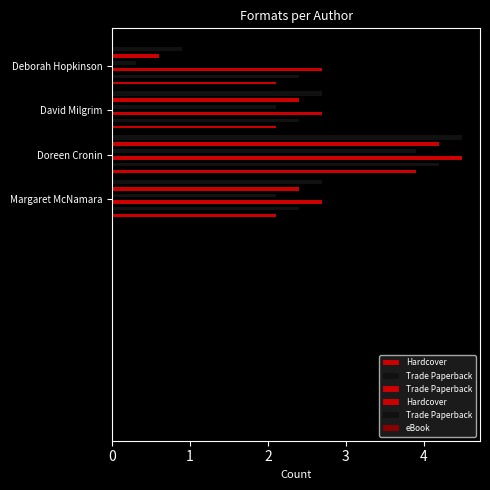

Rank the categories by Trade Paperback value from highest to lowest.

Doreen Cronin, Margaret McNamara, David Milgrim, Deborah Hopkinson